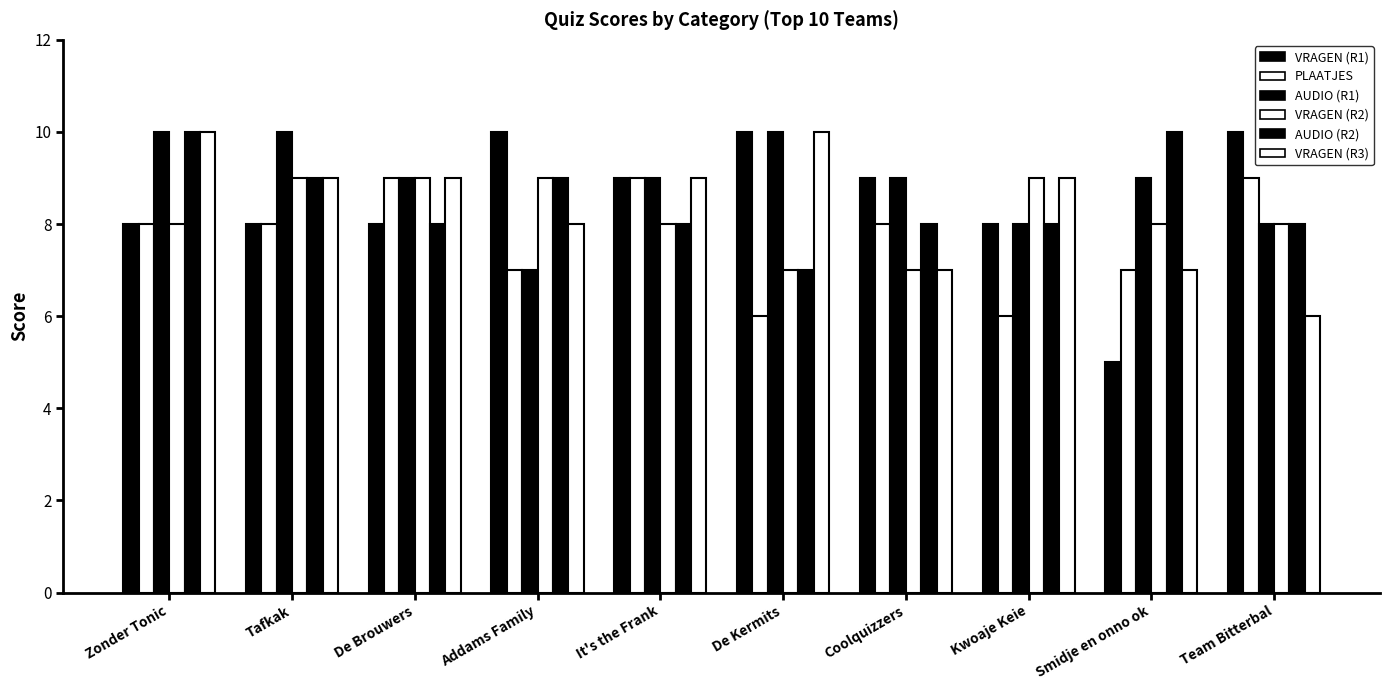

The value of VRAGEN (R2) at Addams Family is 9. True or false?

True